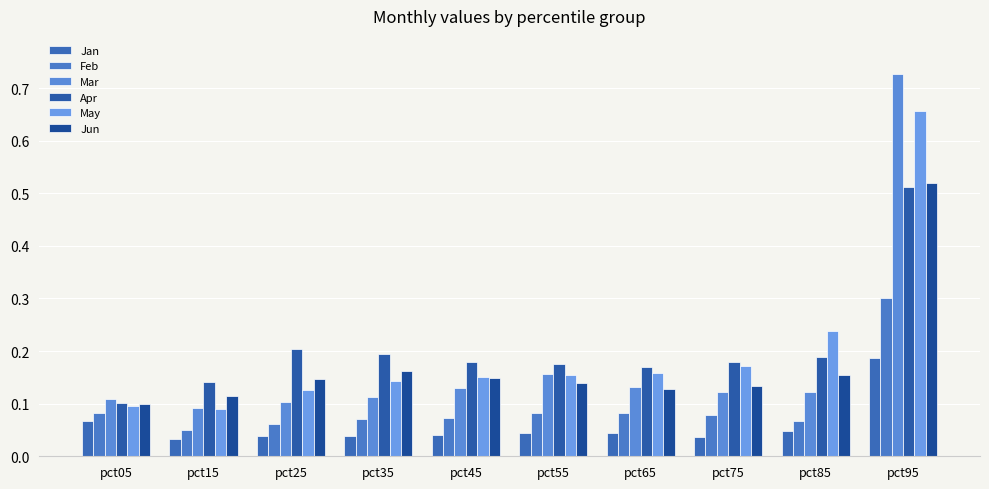

Which series has the largest range (max minus min)?

Mar